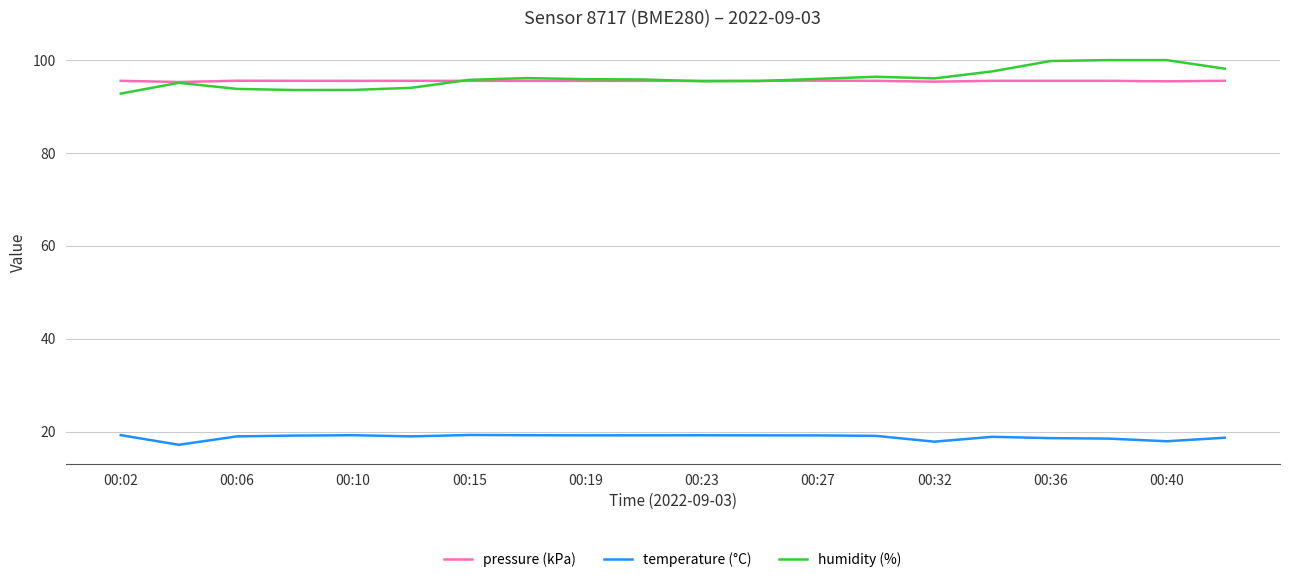

True or false: temperature (°C) and humidity (%) cross at least once.

False